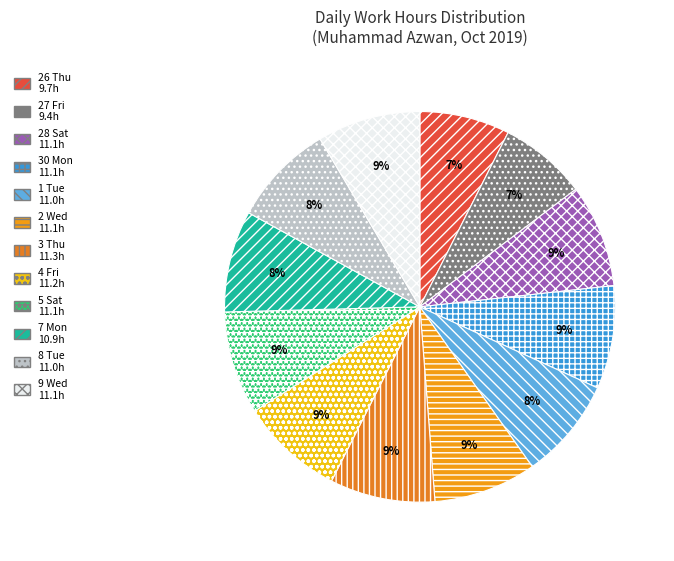

How many segments does this pie chart have?

12